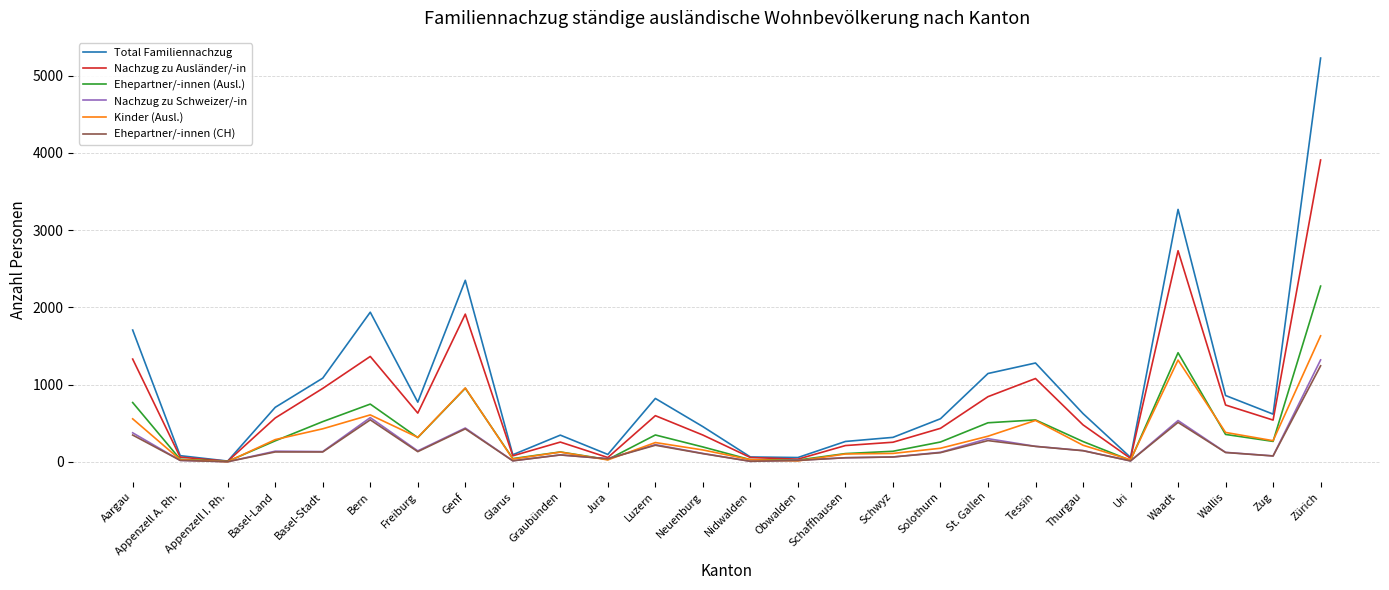

Is the value of Ehepartner/-innen (Ausl.) at Appenzell A. Rh. greater than the value of Nachzug zu Ausländer/-in at Neuenburg?

No